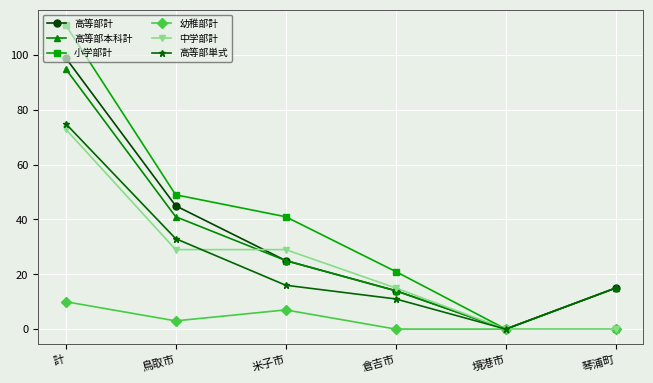

What is the label of the 6th point from the left?

琴浦町